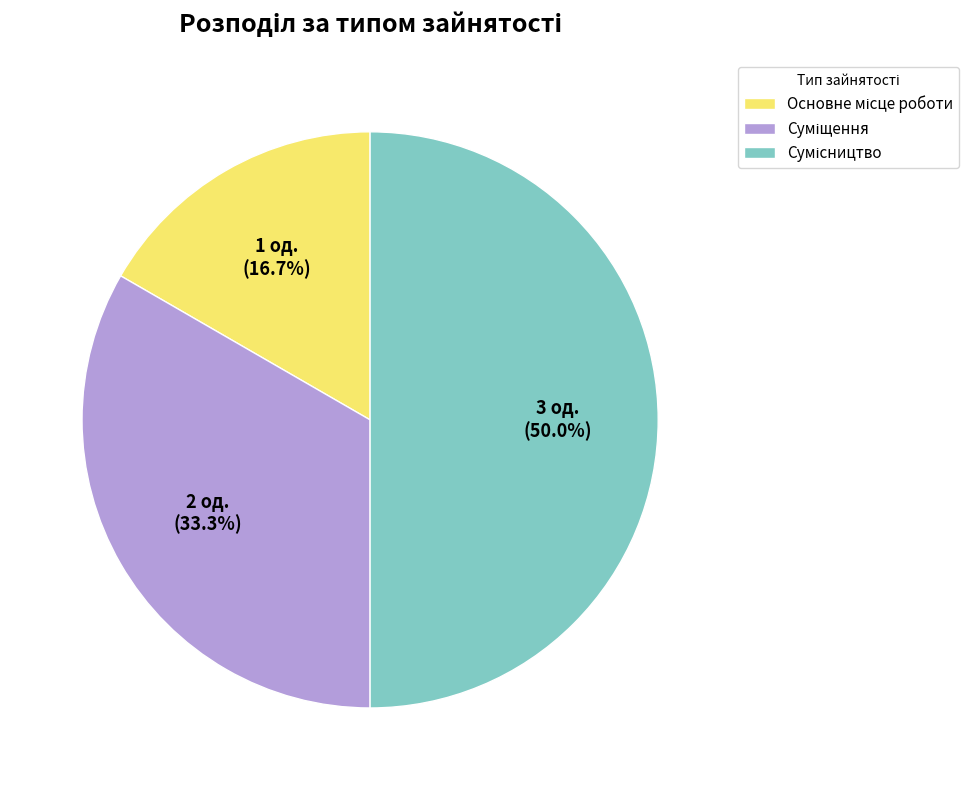

What is the change in value from Основне місце роботи to Сумісництво?

+2